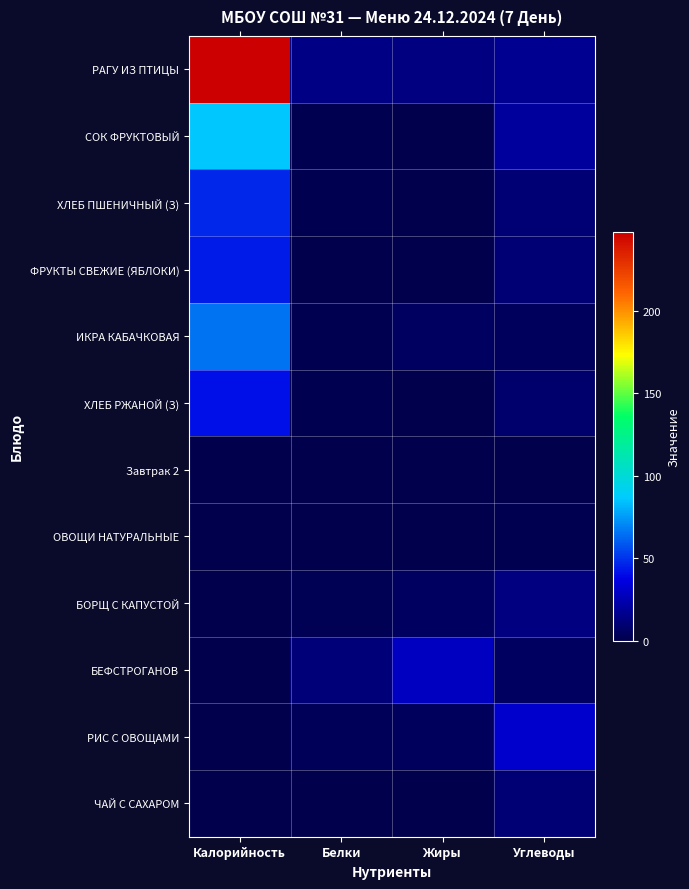

Reading right to left, what are all the values shown in this chart?

РАГУ ИЗ ПТИЦЫ: Углеводы=17.4	Жиры=13.4	Белки=14.4	Калорийность=248.0
СОК ФРУКТОВЫЙ: Углеводы=20.2	Жиры=0.2	Белки=1.0	Калорийность=86.0
ХЛЕБ ПШЕНИЧНЫЙ (З): Углеводы=10.0	Жиры=0.1	Белки=1.5	Калорийность=47.0
ФРУКТЫ СВЕЖИЕ (ЯБЛОКИ): Углеводы=10.0	Жиры=0.0	Белки=0.0	Калорийность=44.0
ИКРА КАБАЧКОВАЯ: Углеводы=4.6	Жиры=5.3	Белки=1.1	Калорийность=65.0
ХЛЕБ РЖАНОЙ (З): Углеводы=8.5	Жиры=0.2	Белки=1.3	Калорийность=41.0
Завтрак 2: Углеводы=0.0	Жиры=0.0	Белки=0.0	Калорийность=0.0
ОВОЩИ НАТУРАЛЬНЫЕ: Углеводы=1.5	Жиры=0.1	Белки=0.5	Калорийность=0.0
БОРЩ С КАПУСТОЙ: Углеводы=13.1	Жиры=5.8	Белки=2.2	Калорийность=0.0
БЕФСТРОГАНОВ: Углеводы=5.0	Жиры=28.6	Белки=11.2	Калорийность=0.0
РИС С ОВОЩАМИ: Углеводы=31.6	Жиры=4.3	Белки=3.4	Калорийность=0.0
ЧАЙ С САХАРОМ: Углеводы=10.1	Жиры=0.0	Белки=0.2	Калорийность=0.0